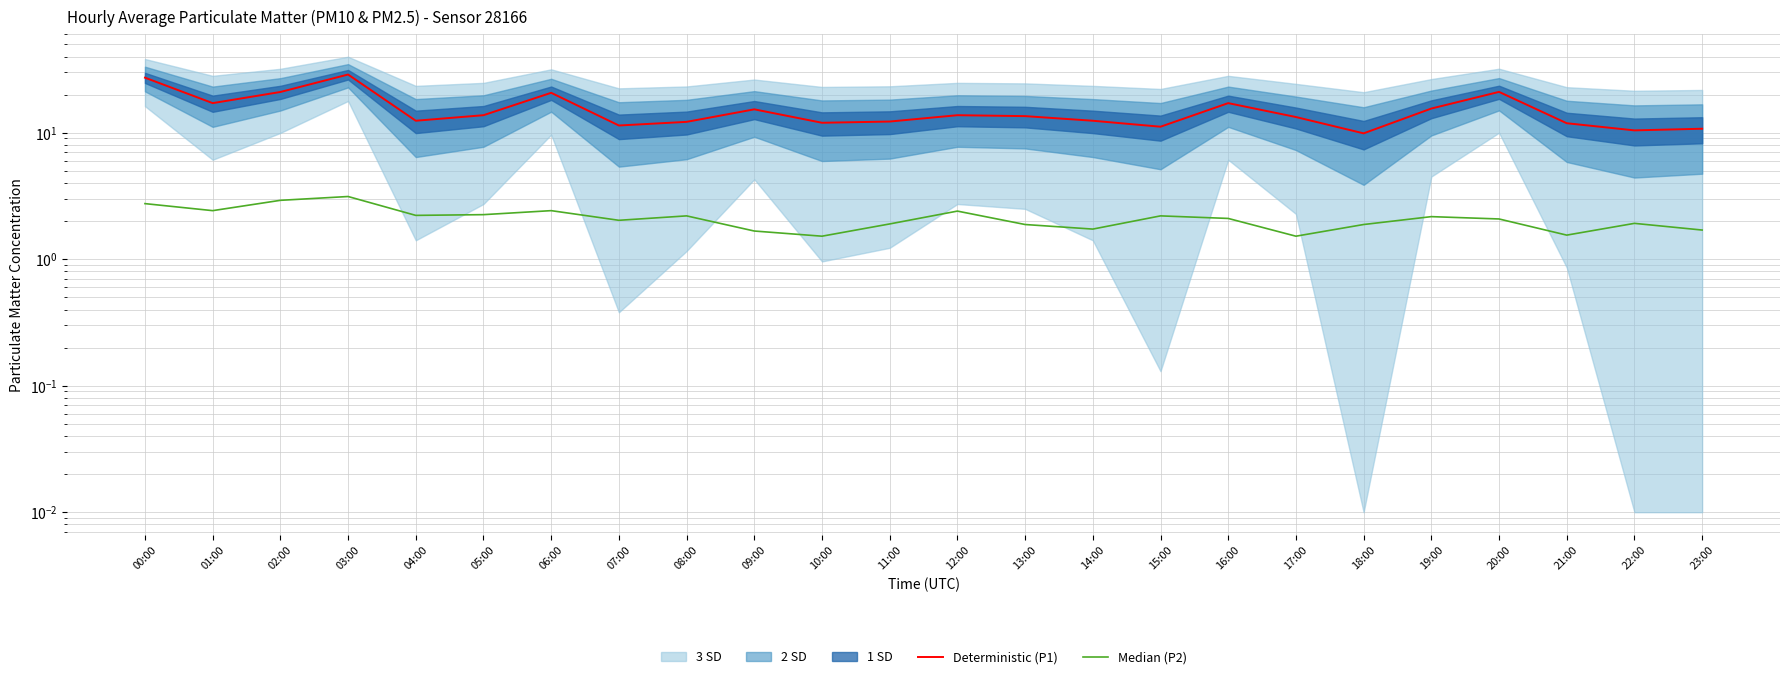

At which label does Deterministic (P1) reach its peak?

03:00